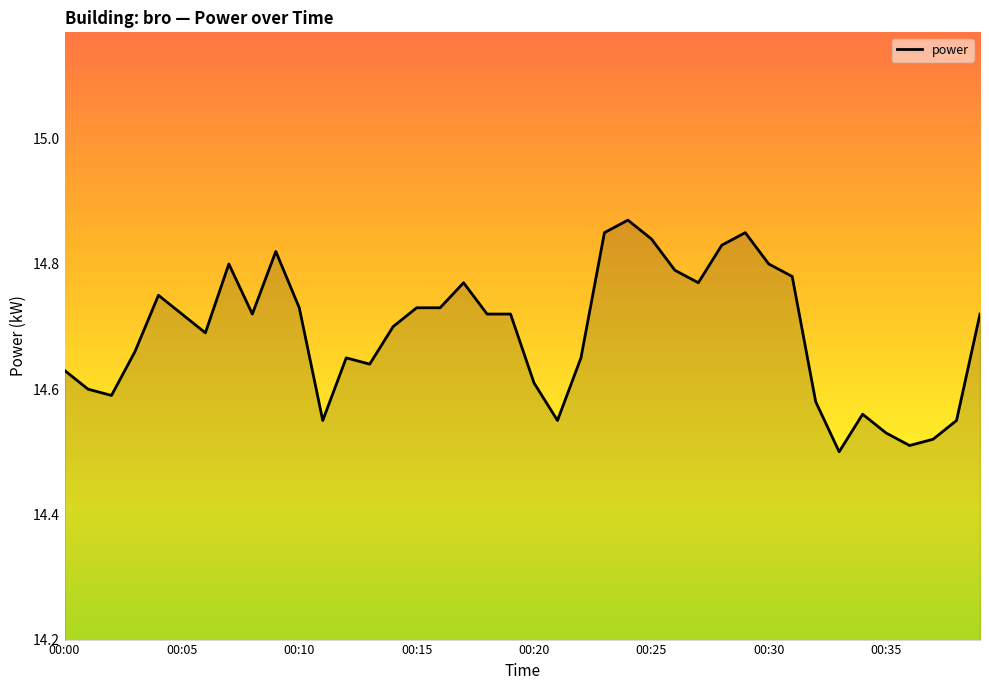

What is the difference between the maximum and minimum values?

0.4